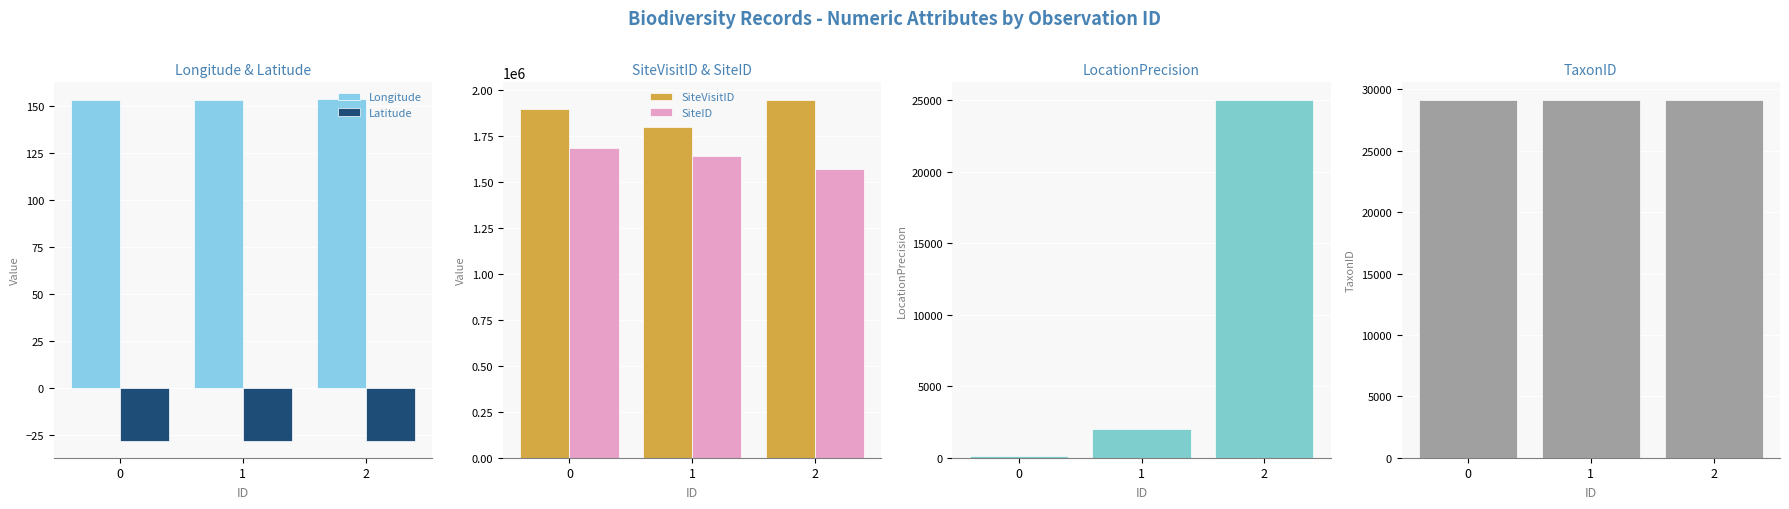

Which label corresponds to the largest value in the chart?

2